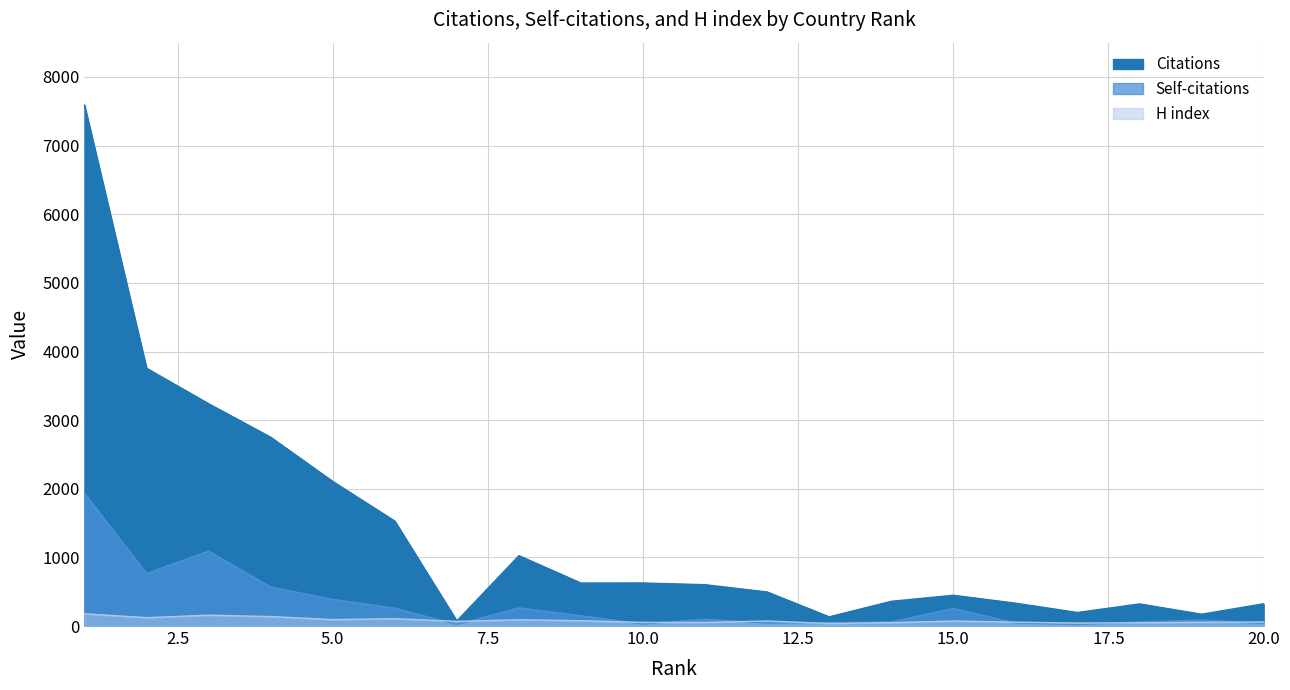

What is the value of the Self-citations point at the 16th from the left?

45